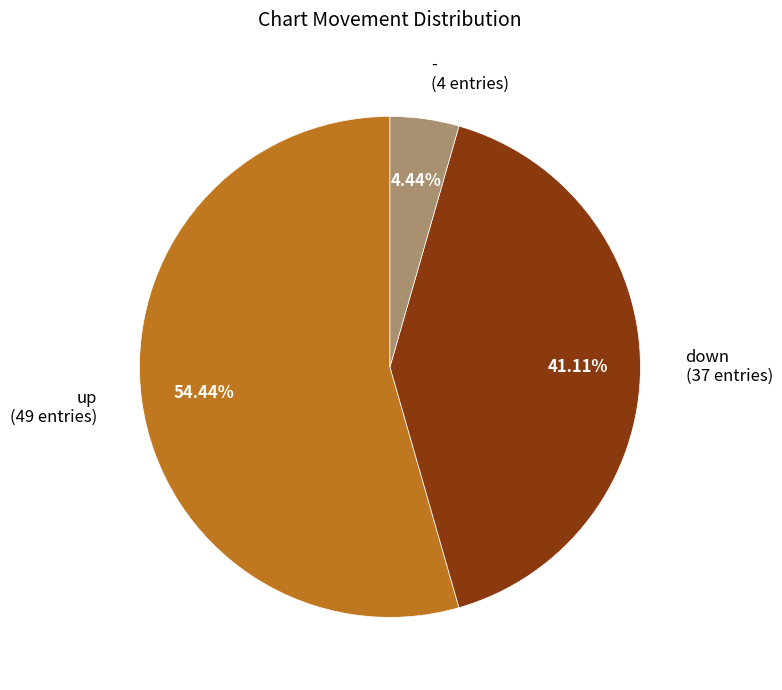

What portion of the pie excludes down?

58.9%